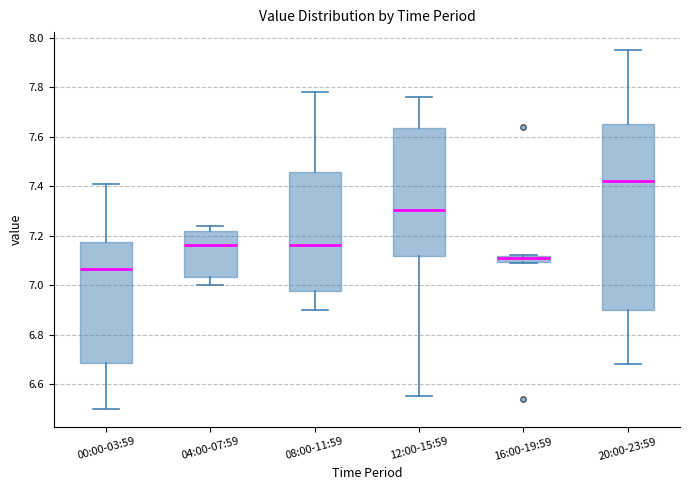

Where does the median line of the box for 04:00-07:59 sit on the y-axis? The values are not printed on the chart, so give them approximately, as read against the axis.

7.16